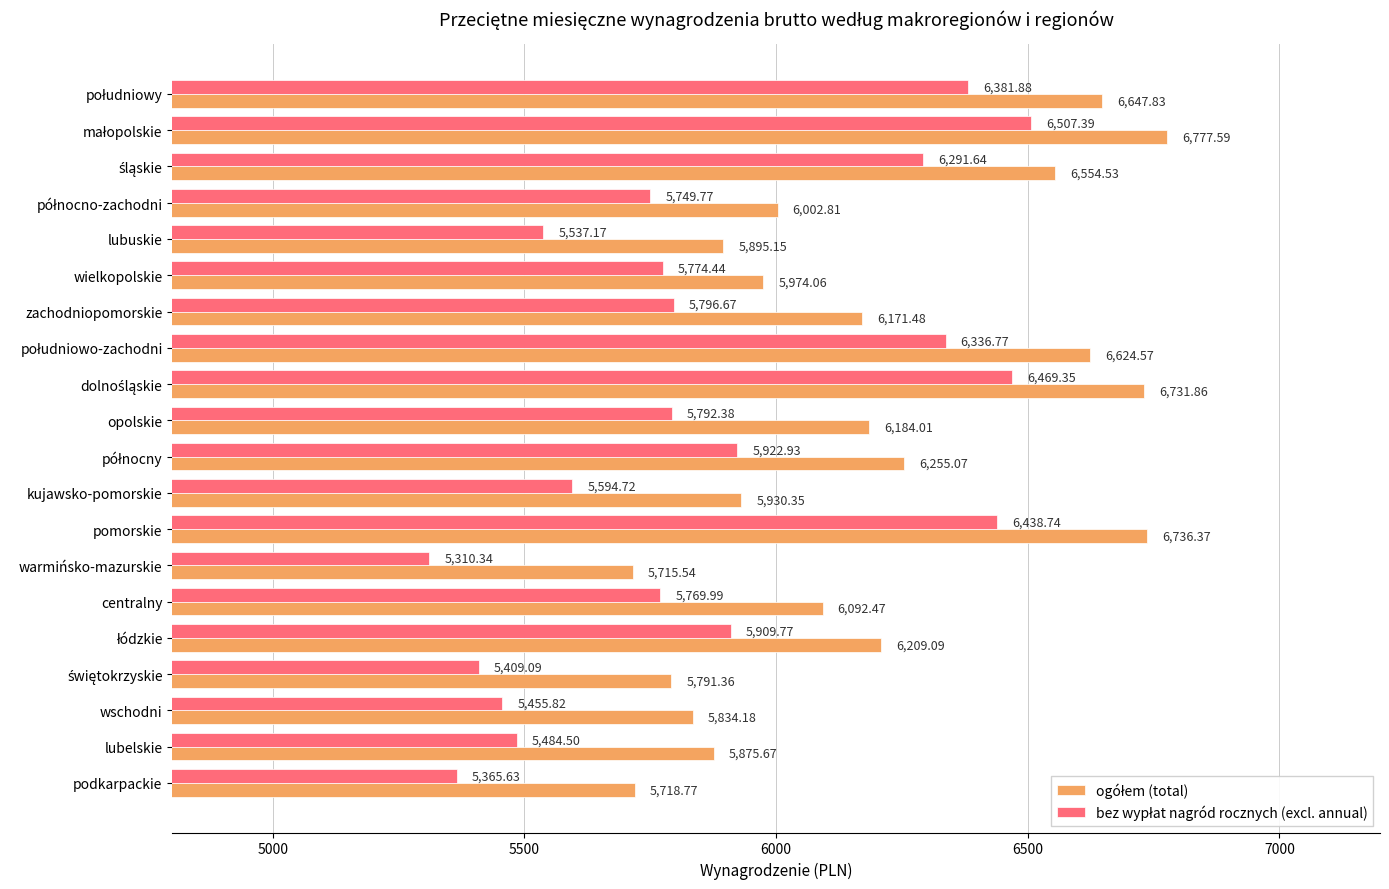

What is the spread (max minus min) of values at zachodniopomorskie?

374.8